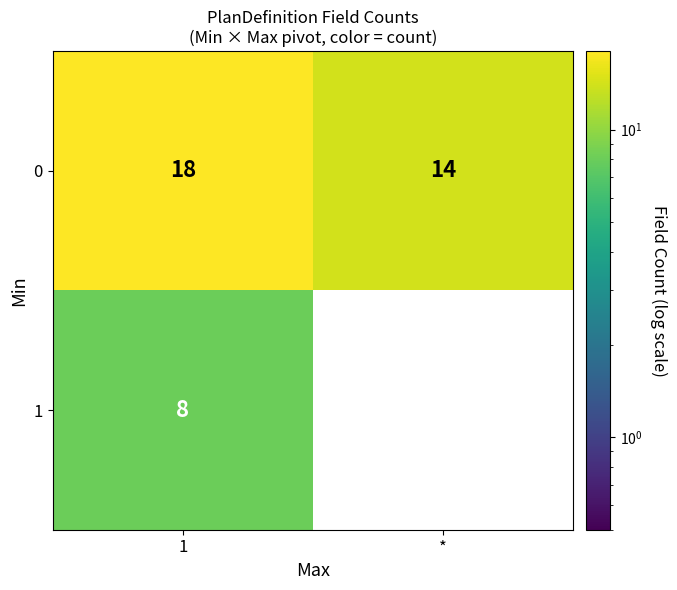

Reading right to left, transcribe all the data shown in this chart.

0: 14	18
1: 0	8